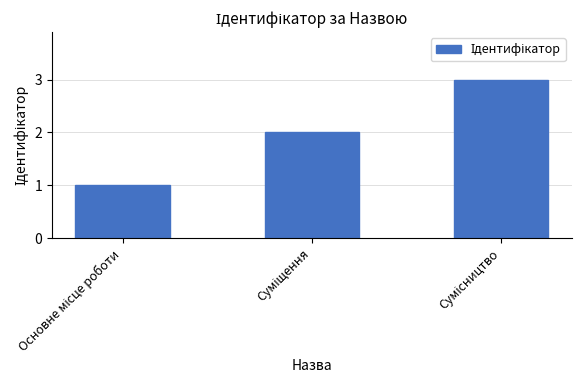

What is the greatest value displayed?

3